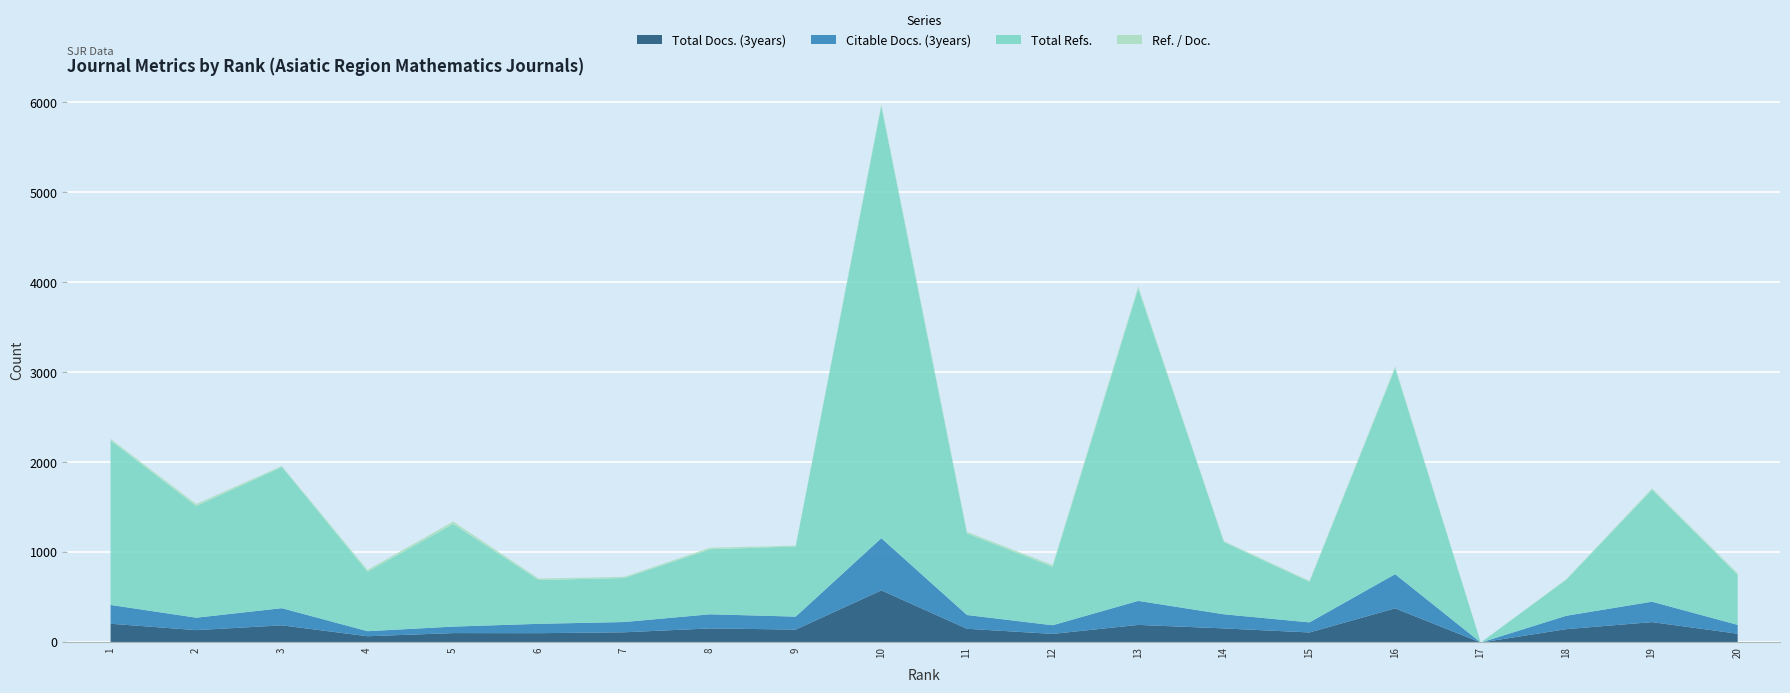

What is the sum of all Total Docs. (3years) values?

3380